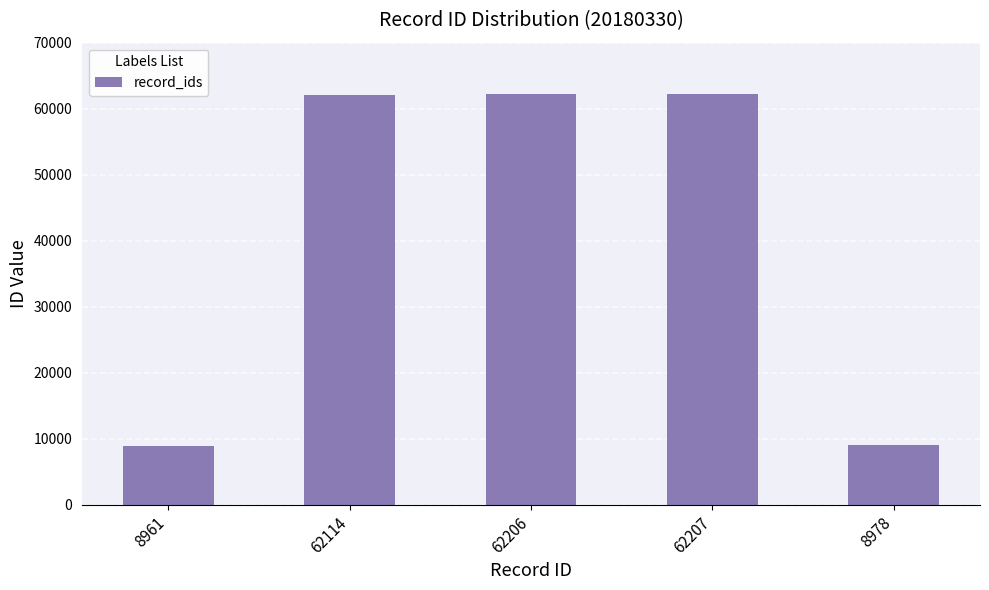

How many data points does each series have?

5